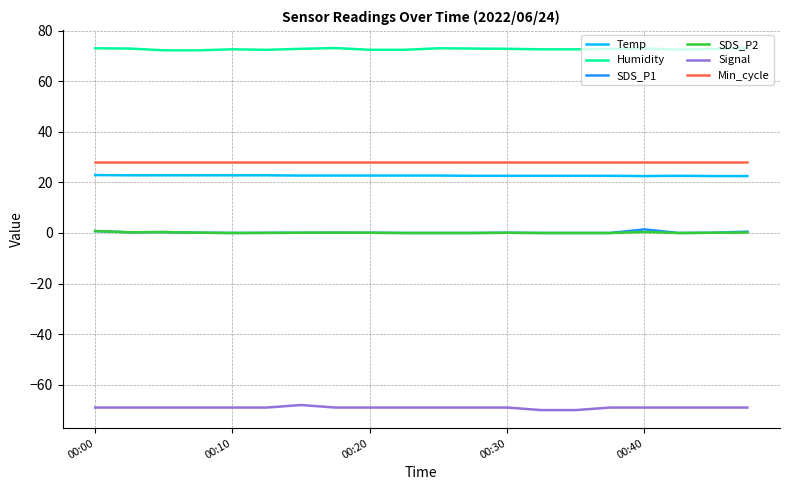

Which series has the largest total across all categories?

Humidity